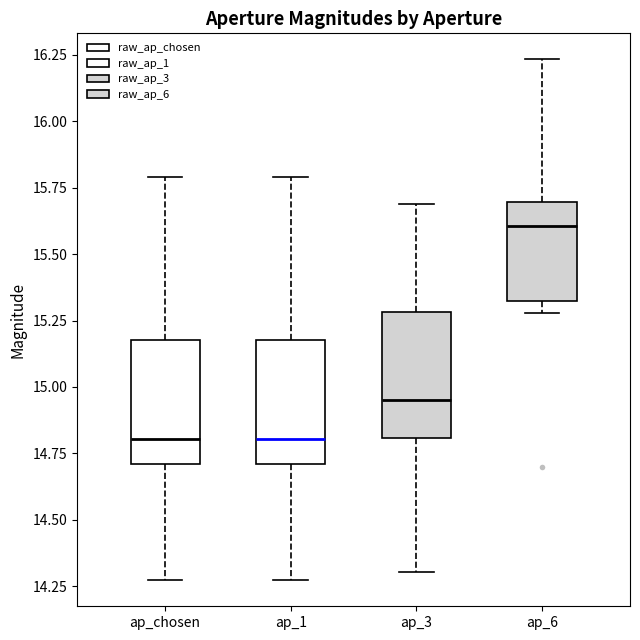

Reading left to right, transcribe this box plot: for each box, give where its median line is, the range the box spans, and where its two whiskers end, as read against the y-axis. The values are not printed on the chart, so give them approximately, as read against the axis.

ap_chosen: median 14.80, box 14.70 to 15.20, whiskers 14.25 to 15.80
ap_1: median 14.80, box 14.70 to 15.20, whiskers 14.25 to 15.80
ap_3: median 14.95, box 14.80 to 15.30, whiskers 14.30 to 15.70
ap_6: median 15.60, box 15.30 to 15.70, whiskers 15.30 (just below the box's lower edge) to 16.25